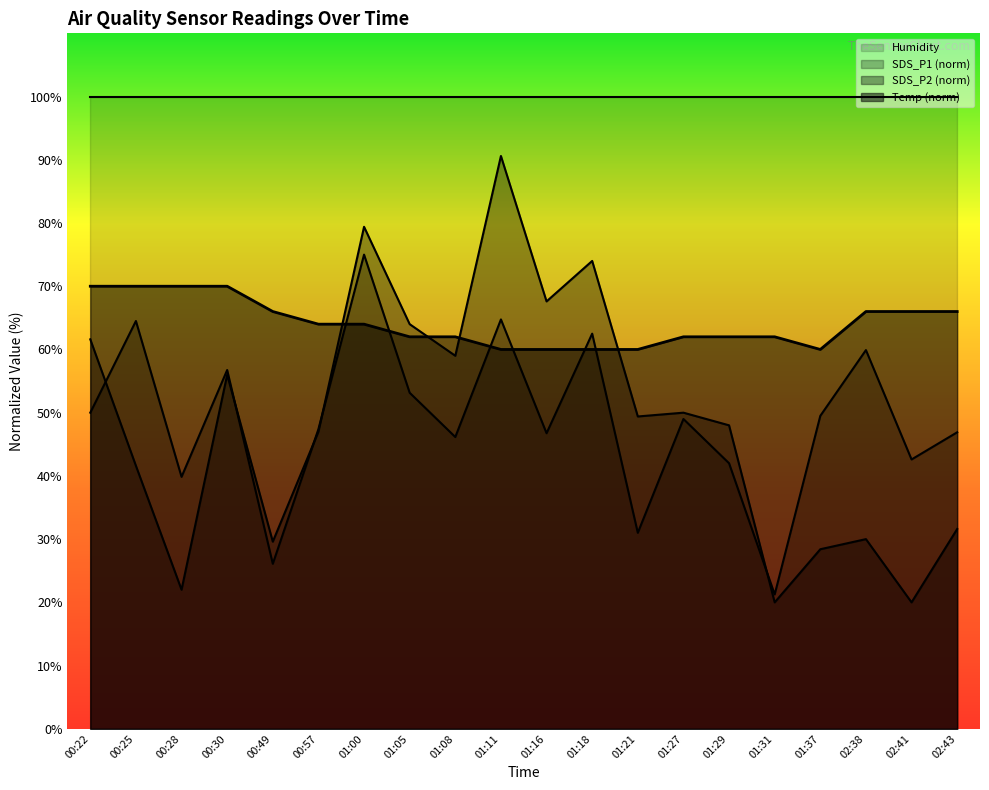

Which series has the widest spread of values?

SDS_P2 (norm)